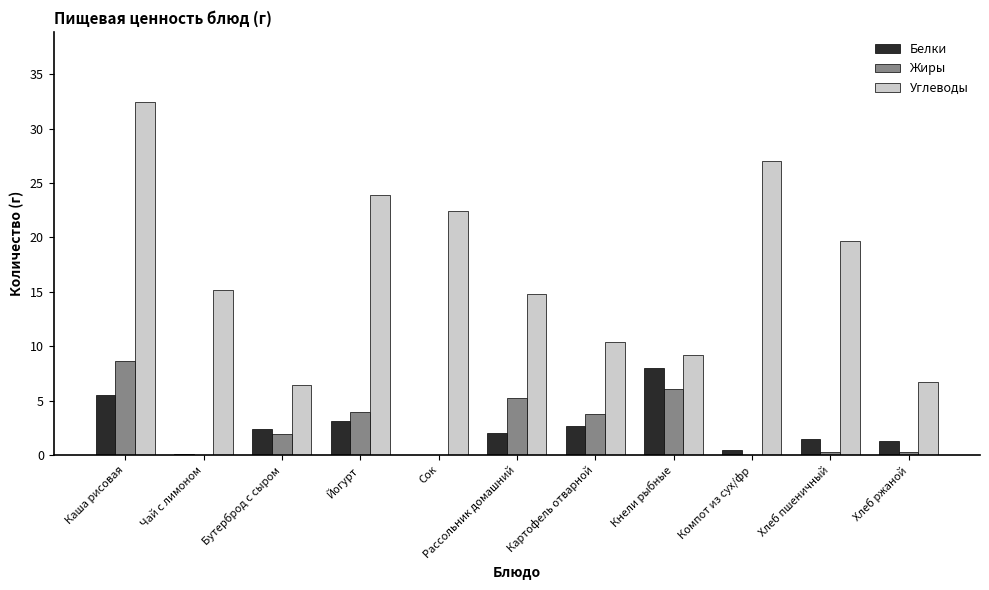

Count the number of data series in this chart.

3